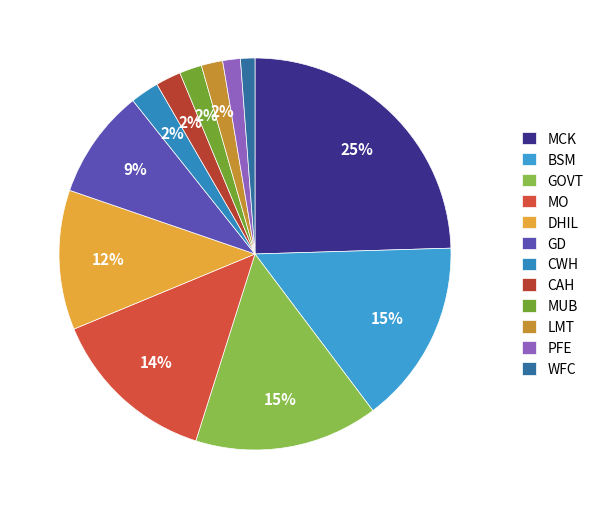

Which slice is the largest?

MCK